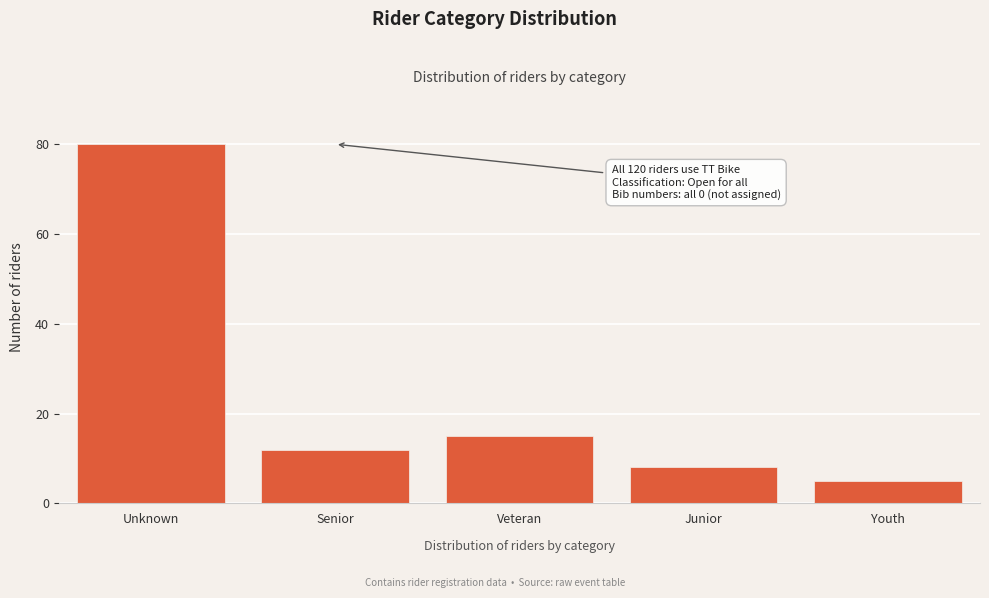

Reading left to right, extract all data points from this chart.

Unknown=80	Senior=12	Veteran=15	Junior=8	Youth=5